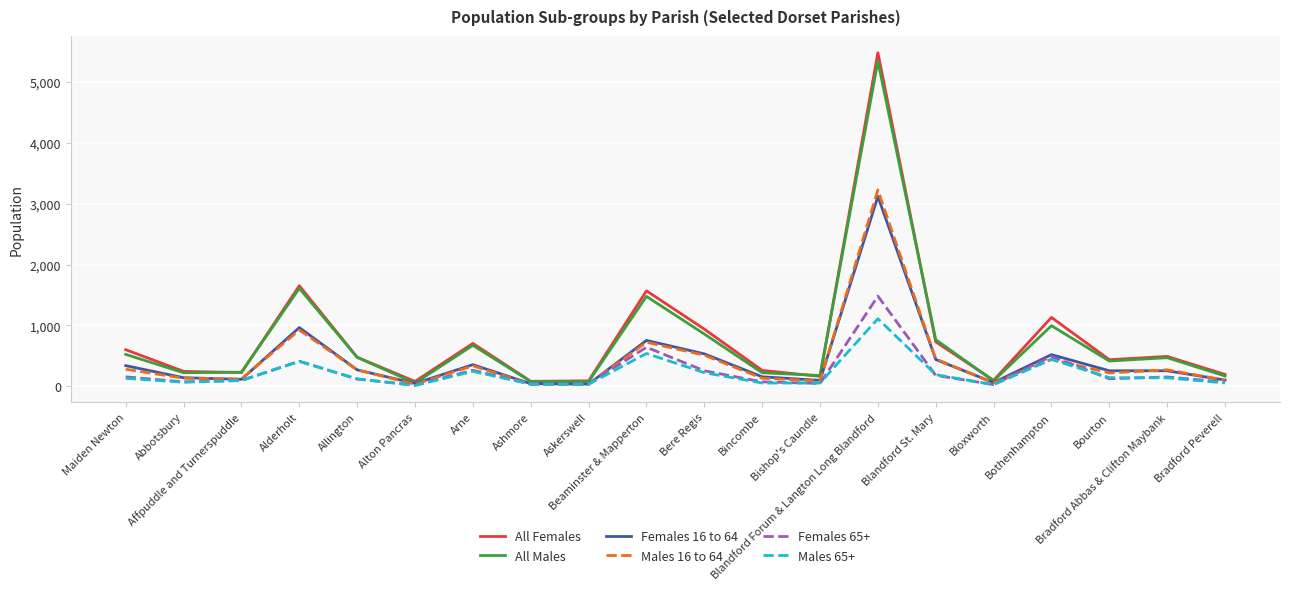

What are all the series names shown in the legend?

All Females, All Males, Females 16 to 64, Males 16 to 64, Females 65+, Males 65+